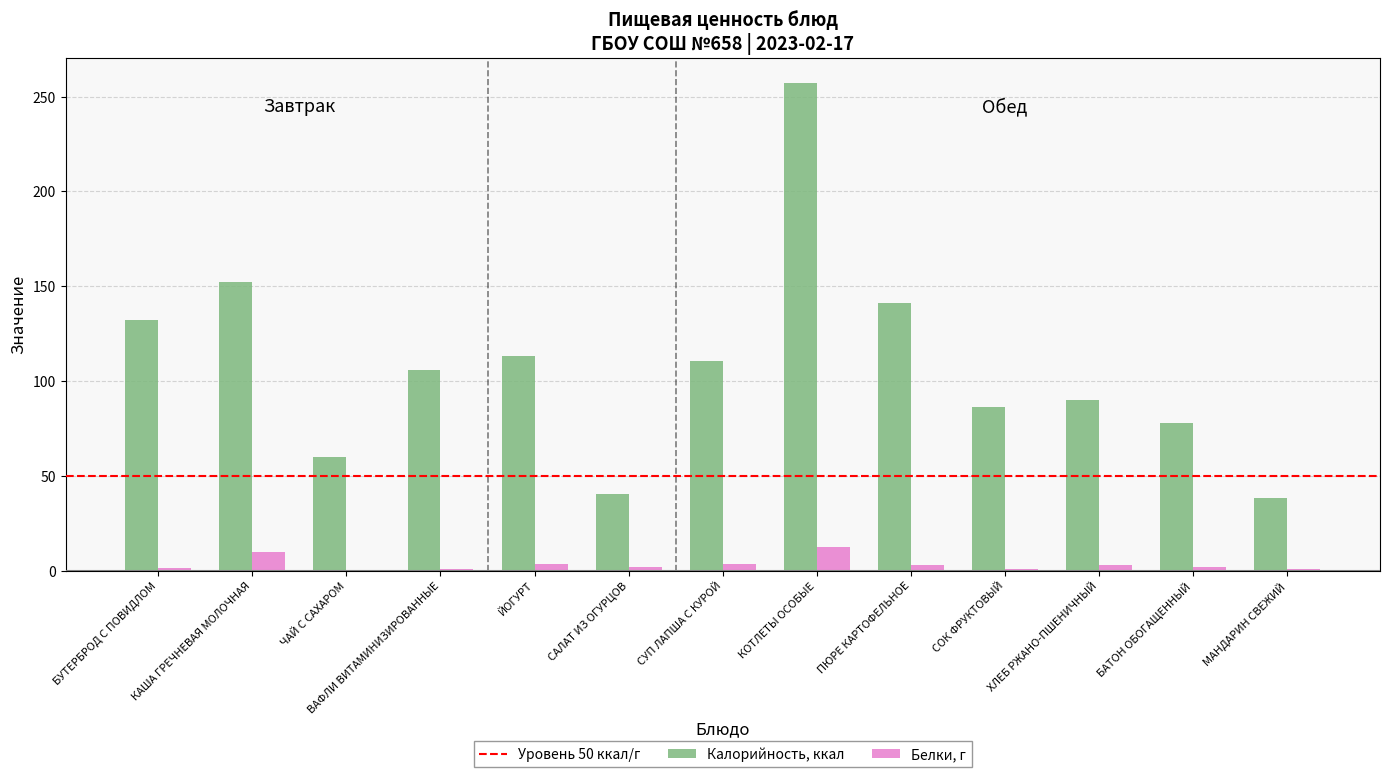

What is the sum of all Белки, г values?

42.6